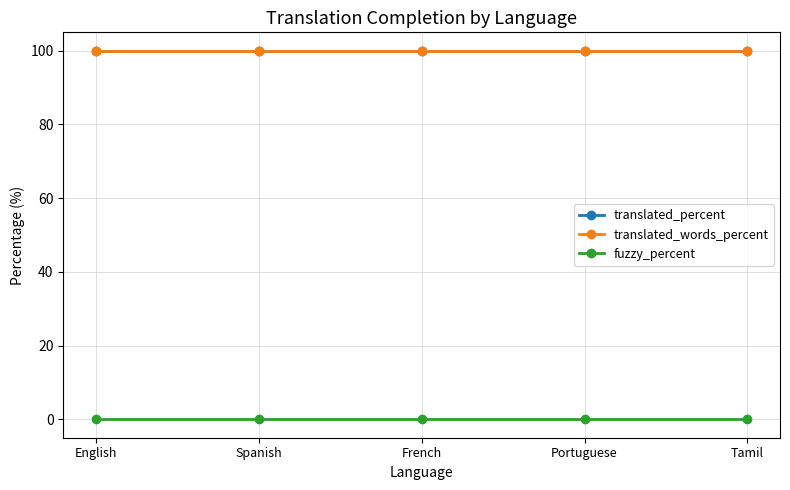

Which category has the lowest value across all series?

English